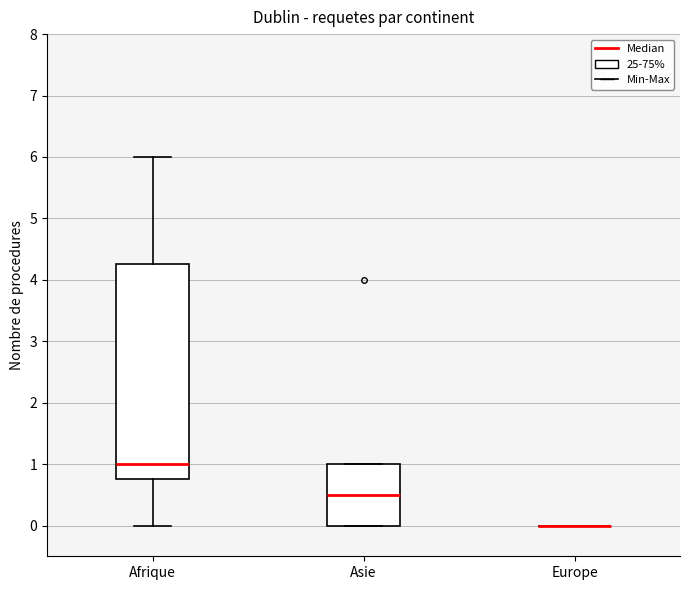

Reading left to right, transcribe this box plot: for each box, give where its median line is, the range the box spans, and where its two whiskers end, as read against the y-axis. The values are not printed on the chart, so give them approximately, as read against the axis.

Afrique: median 1.0, box 0.8 to 4.3, whiskers 0.0 to 6.0
Asie: median 0.5, box 0.0 to 1.0, whiskers 0.0 to 1.0
Europe: box collapsed to a line at 0.0, whiskers 0.0 to 0.0